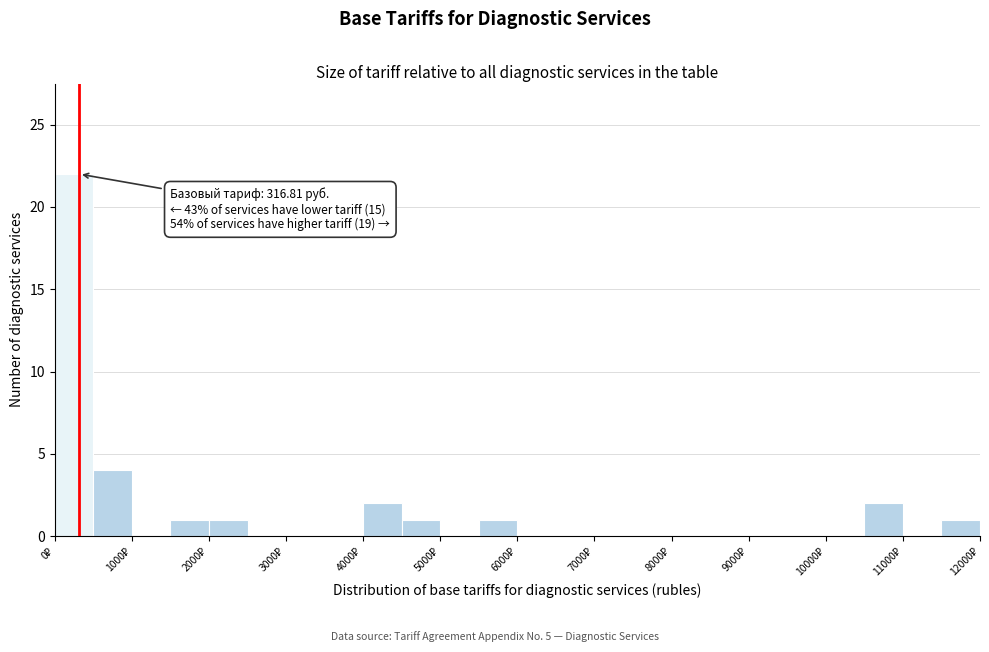

Over which range of the x-axis is the bar tallest?

0 to 500